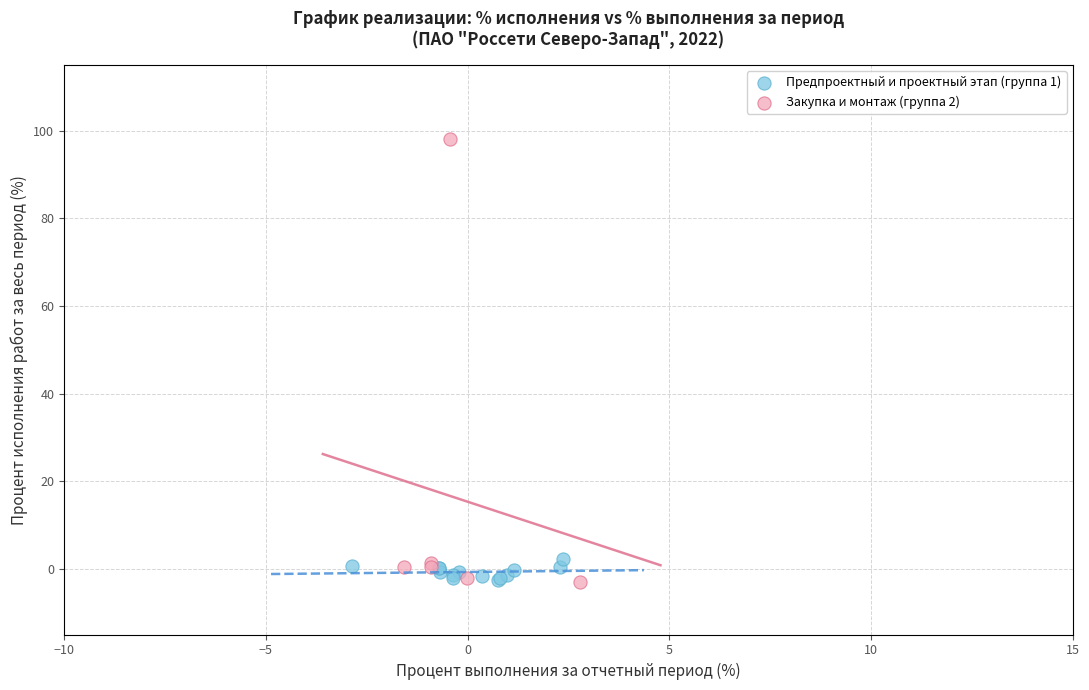

Which series has the widest spread of Y values?

Закупка и монтаж (группа 2)